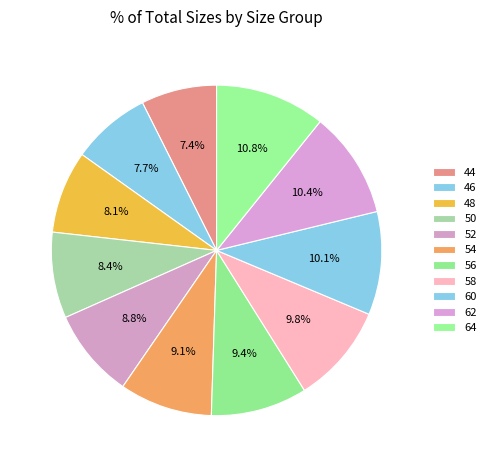

How many slices are in this pie chart?

11